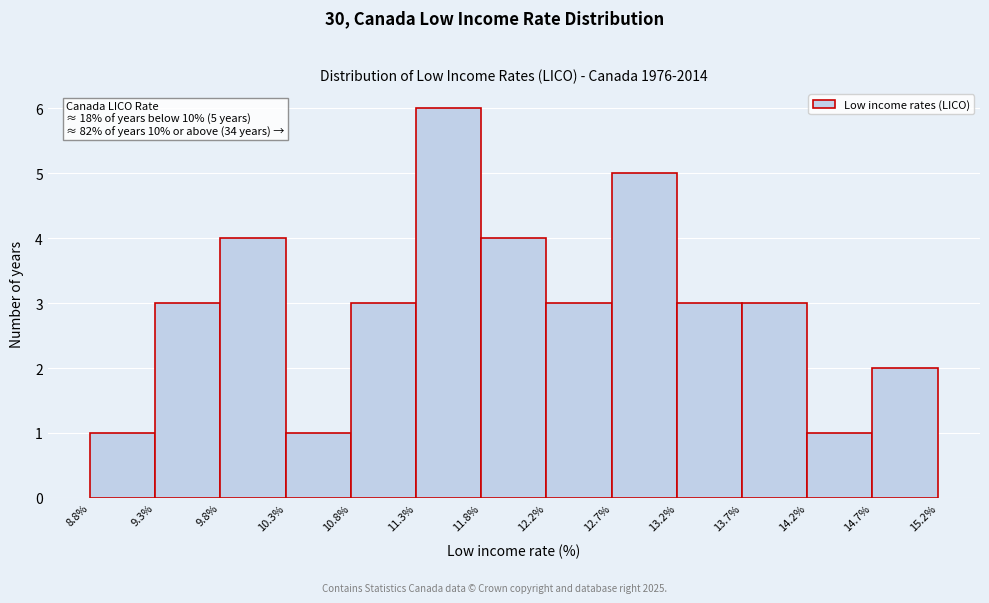

Over which range of the x-axis is the bar tallest?

11.3% to 11.8%